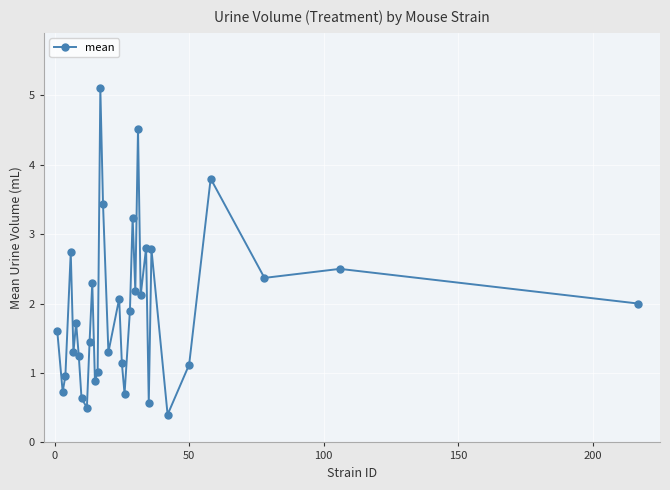

What is the value of the 29th point from the left?

1.1